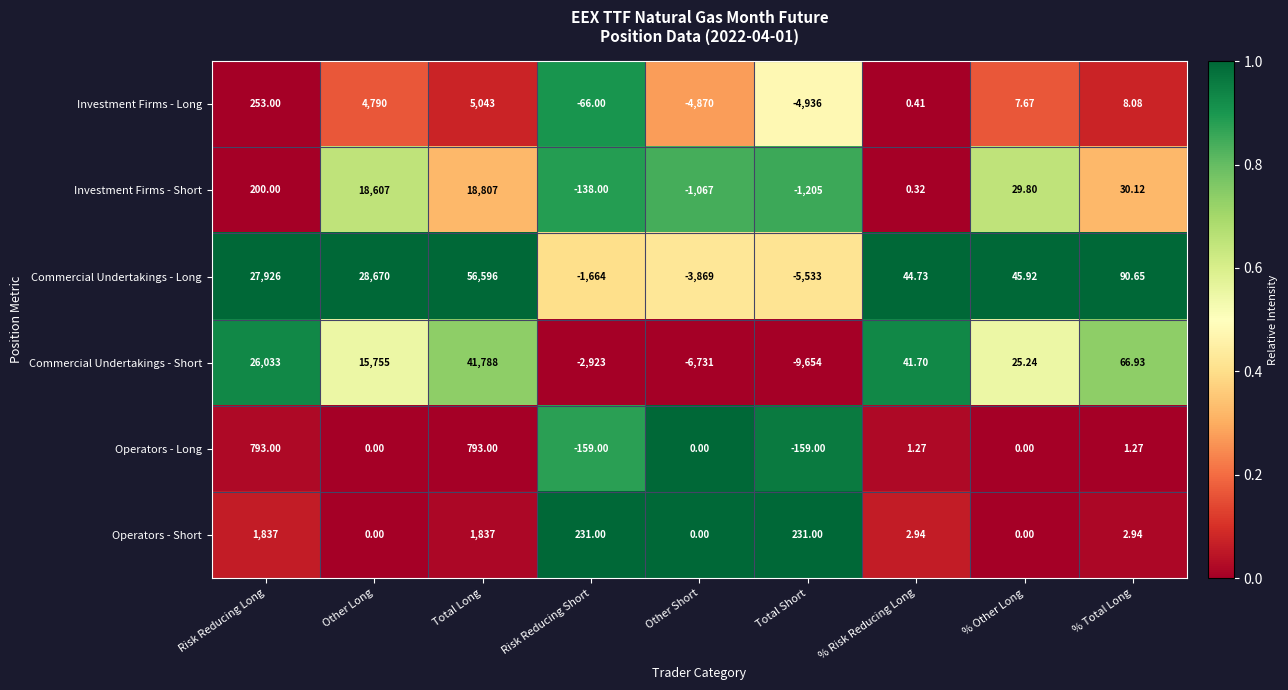

Which series has the largest total across all categories?

Commercial Undertakings - Long